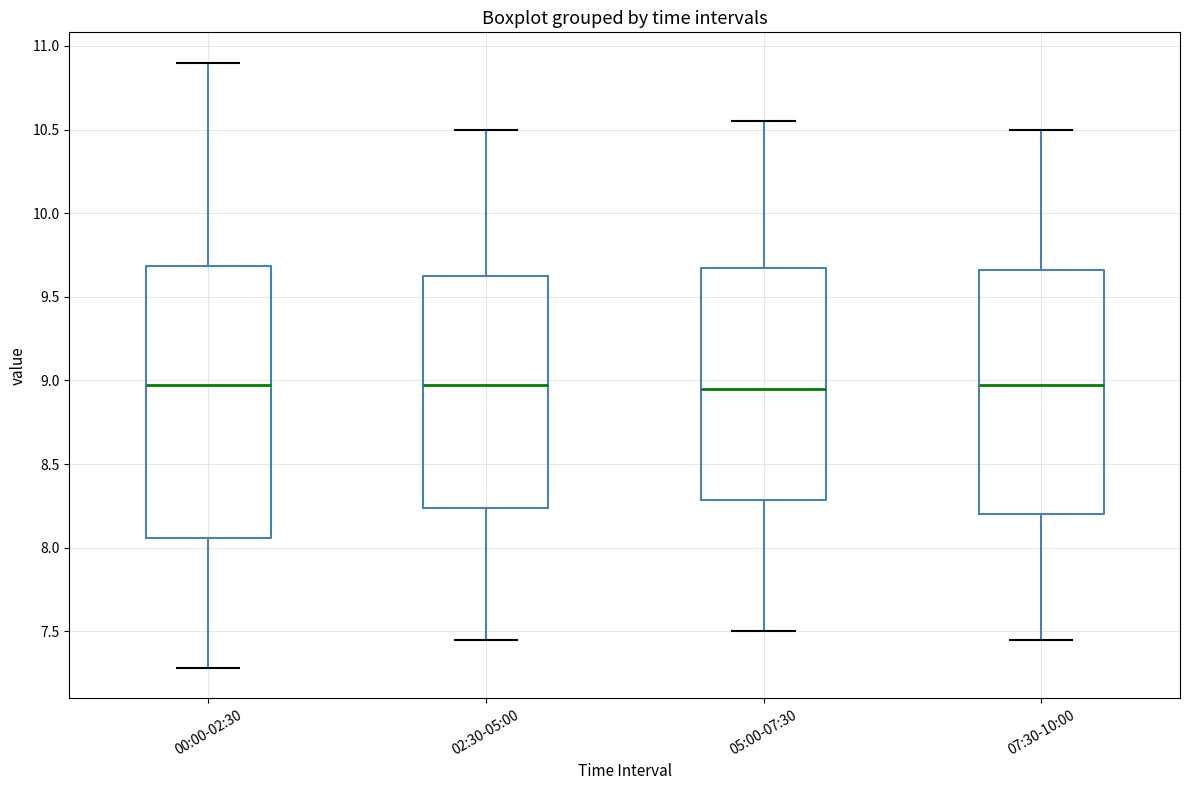

Which box is the tallest, from its lower edge to its upper edge?

00:00-02:30